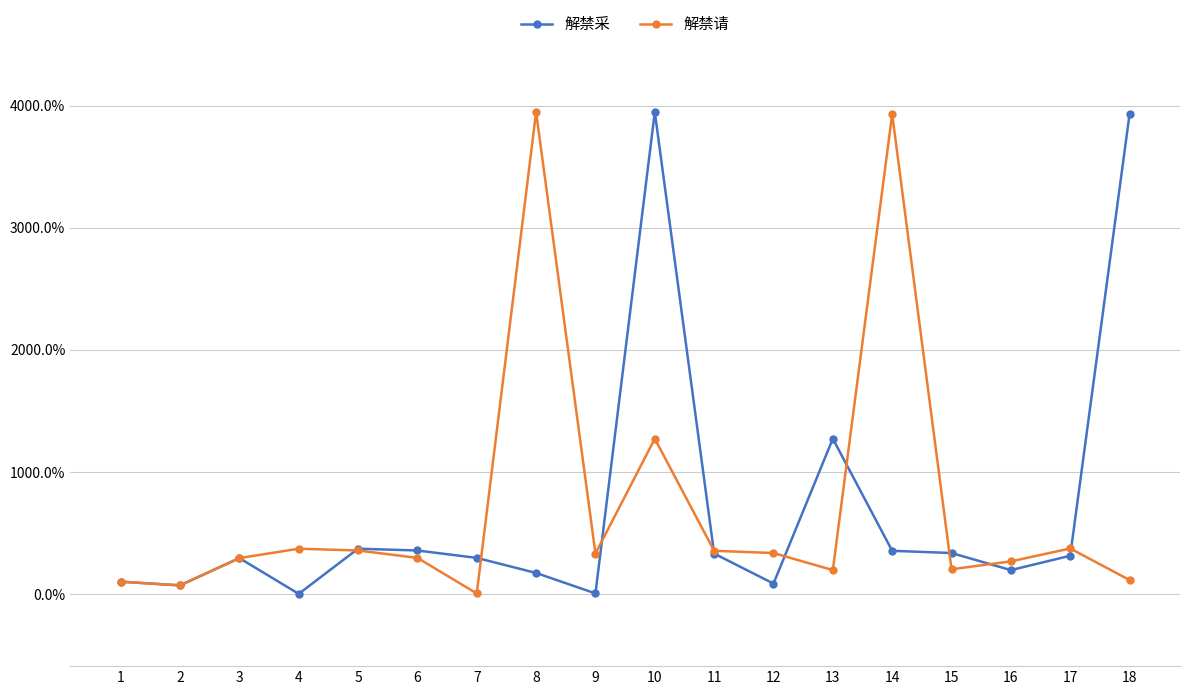

How many values in the 解禁请 series are below 330?

9